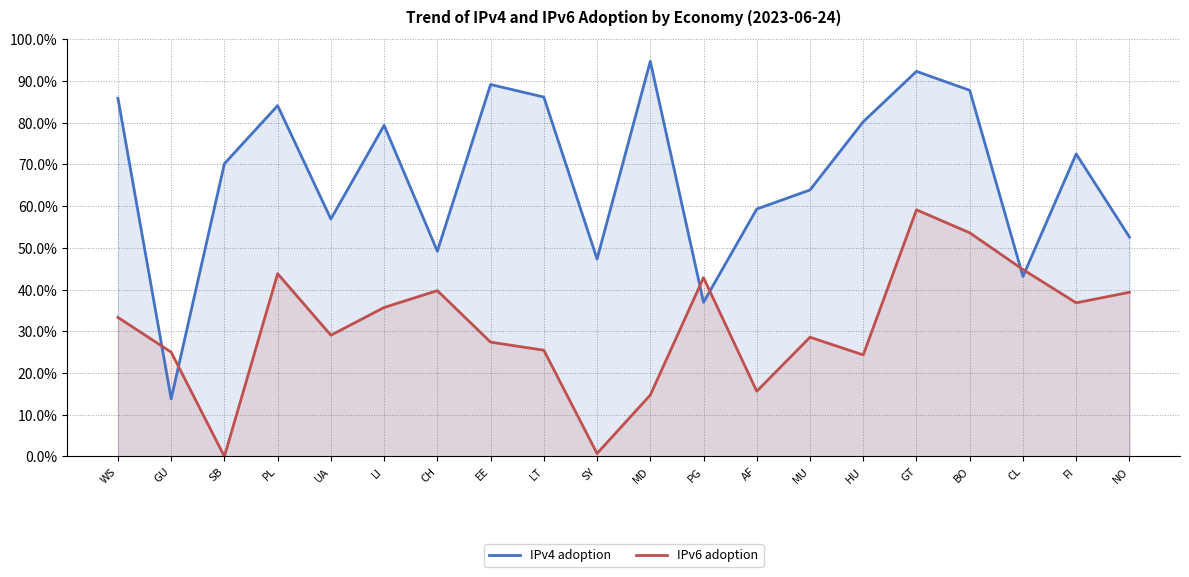

What is the sum of the IPv6 adoption values at UA and PG?

0.7